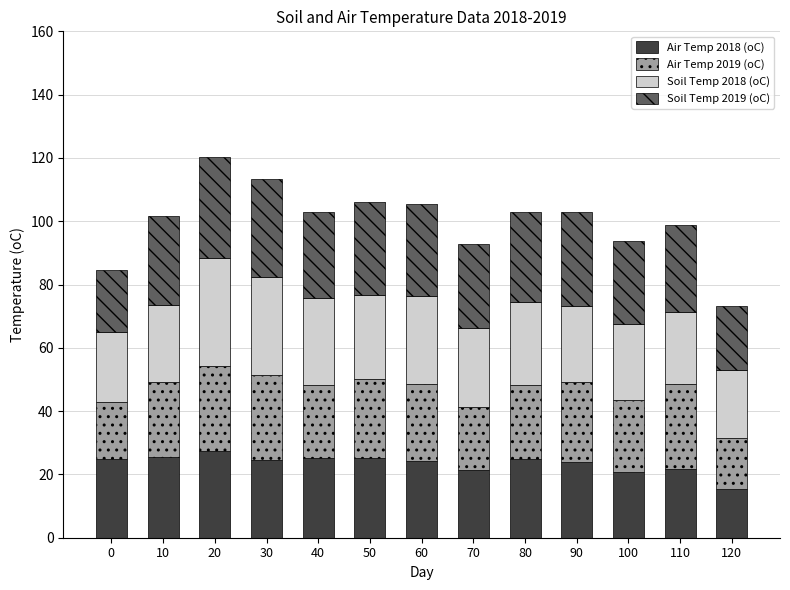

Are the bars horizontal?

No